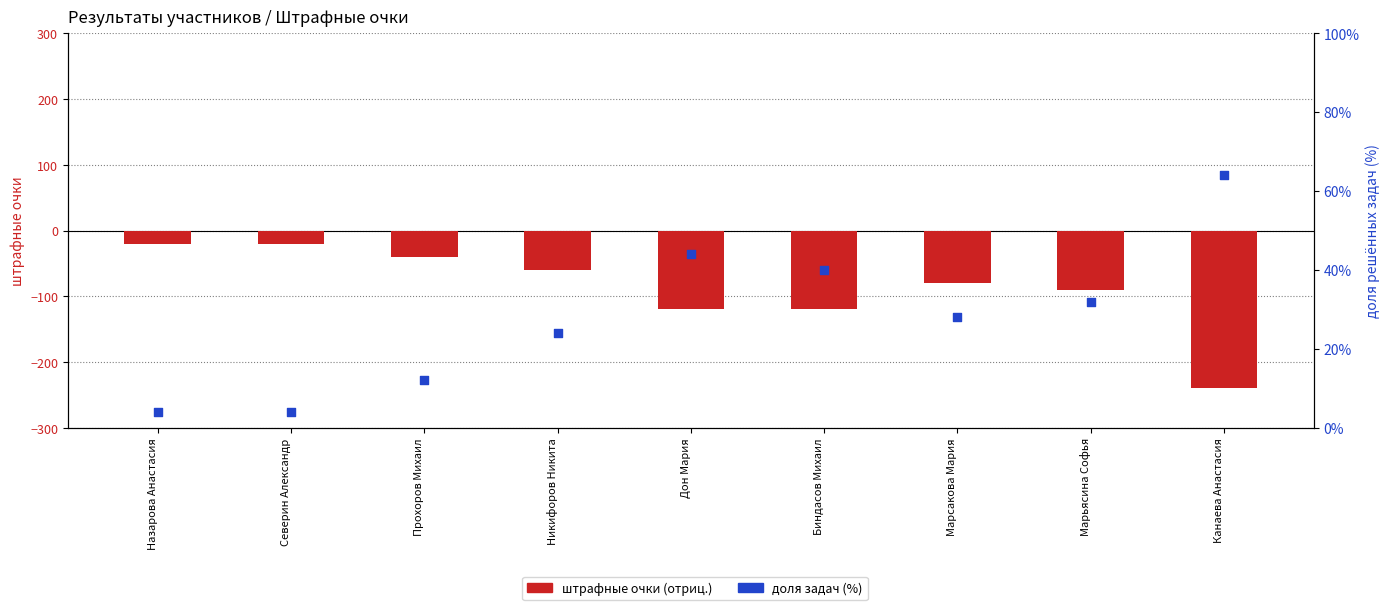

Which series has the largest Y range (max minus min)?

штрафные очки (отриц.)